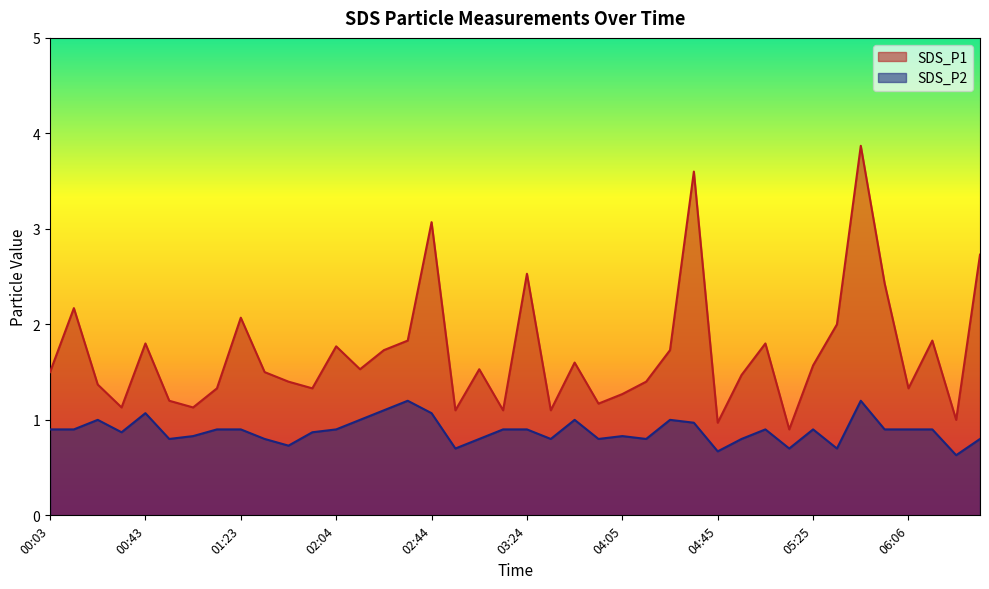

How many interior local valleys does the SDS_P2 series have?

11